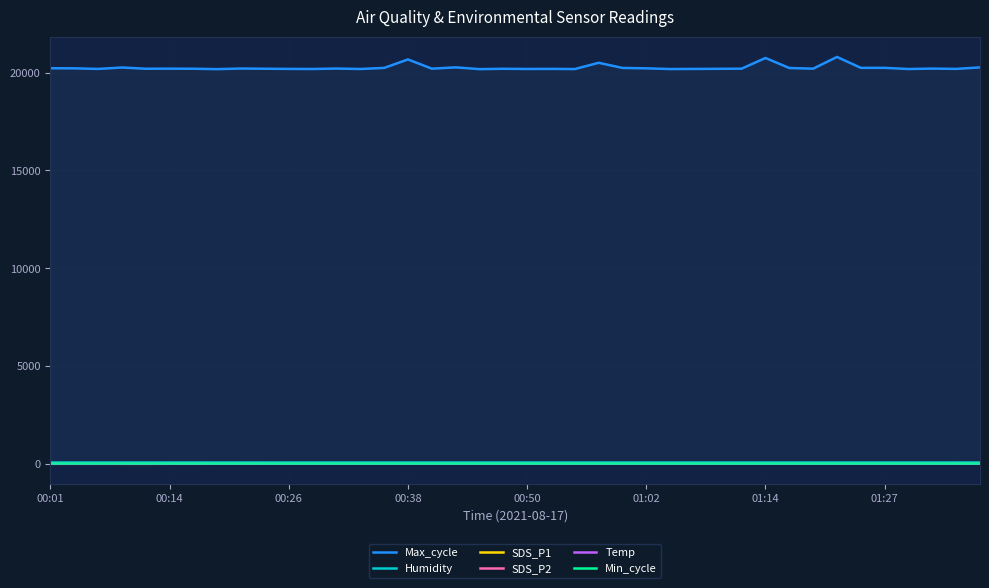

True or false: Temp and Humidity intersect in this chart.

False